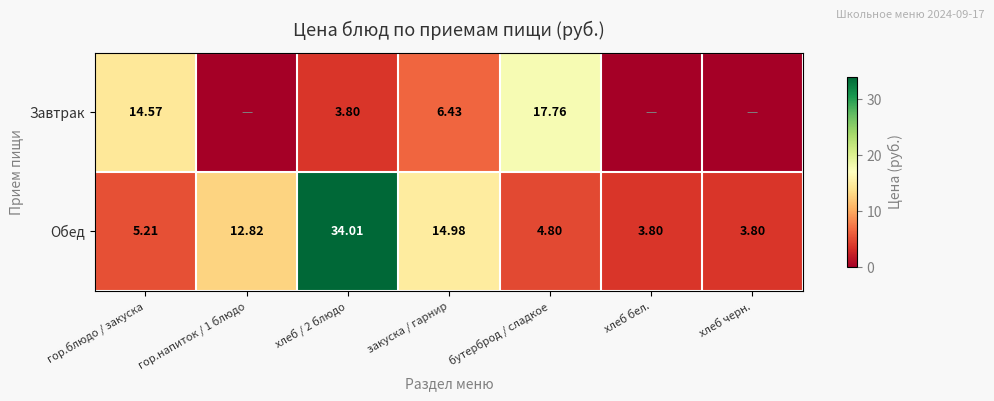

At which label does Обед first exceed 5?

гор.блюдо / закуска